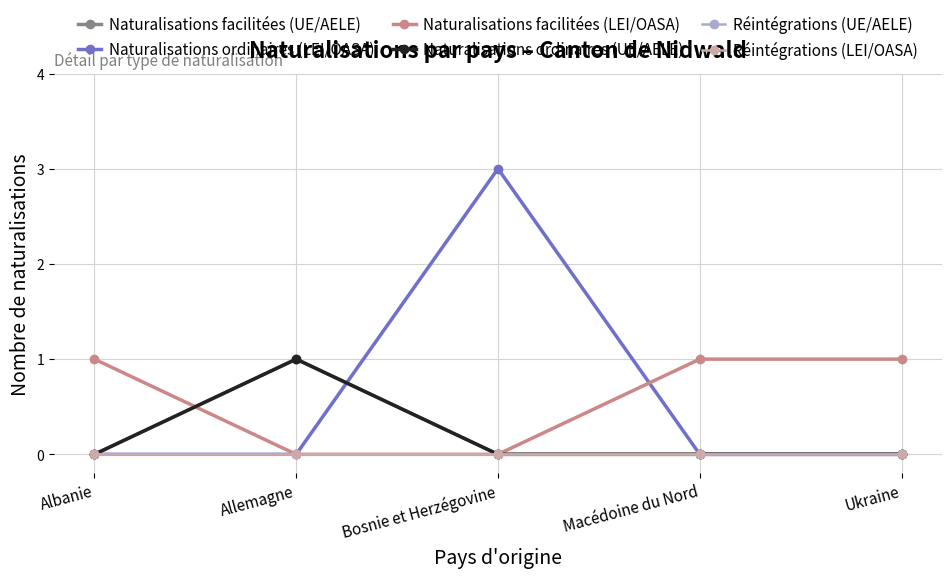

What value does the Naturalisations ordinaires (LEI/OASA) series have at Bosnie et Herzégovine?

3